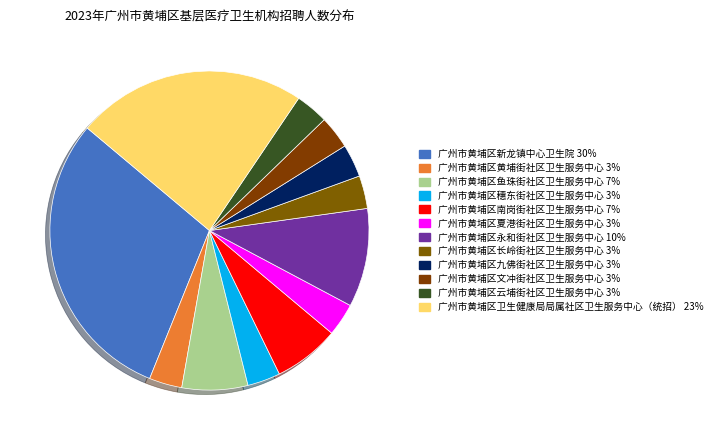

What portion of the pie excludes 广州市黄埔区黄埔街社区卫生服务中心?

96.7%